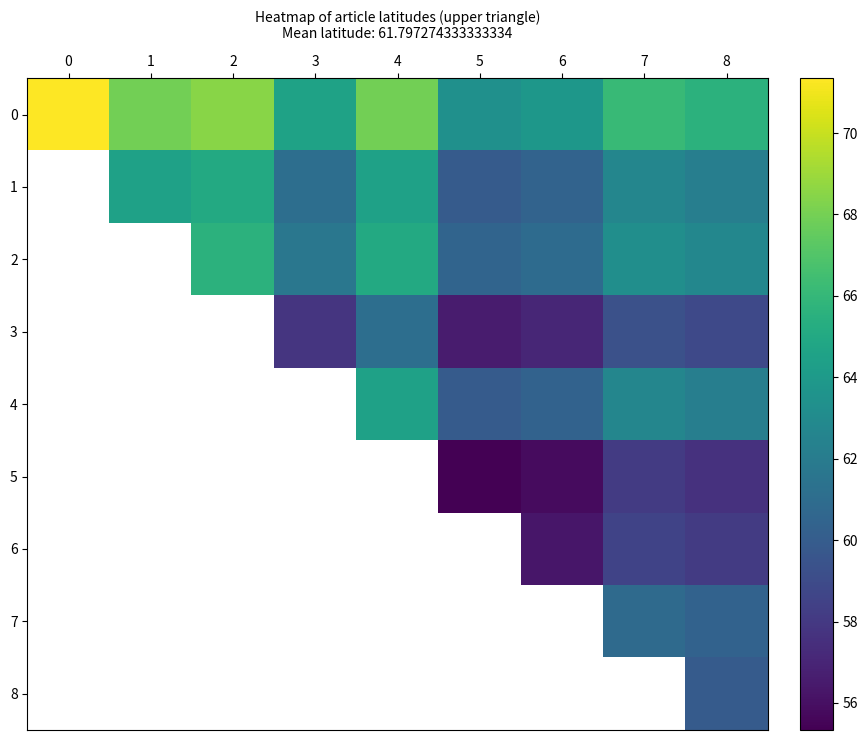

At how many categories does at least one series exceed 11?

9